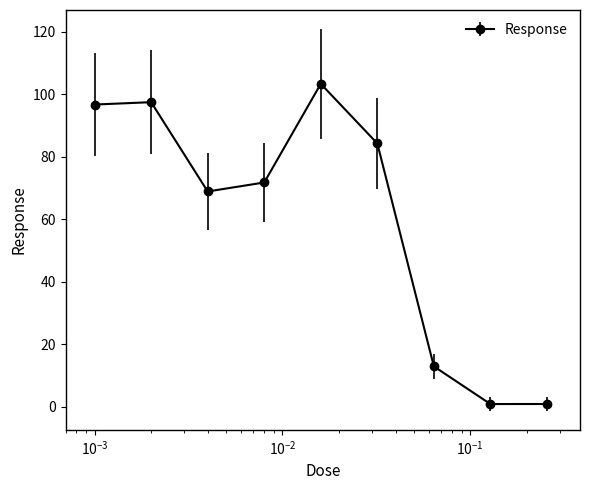

What is the greatest value displayed?

103.3